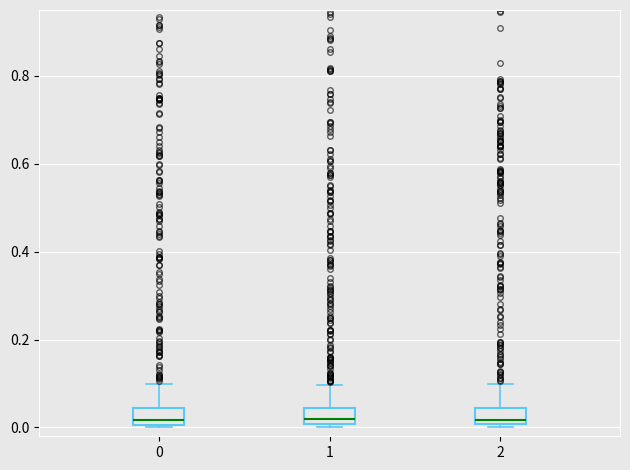

Where does the upper whisker of the box at x = 1 end on the y-axis? The values are not printed on the chart, so give them approximately, as read against the axis.

0.10